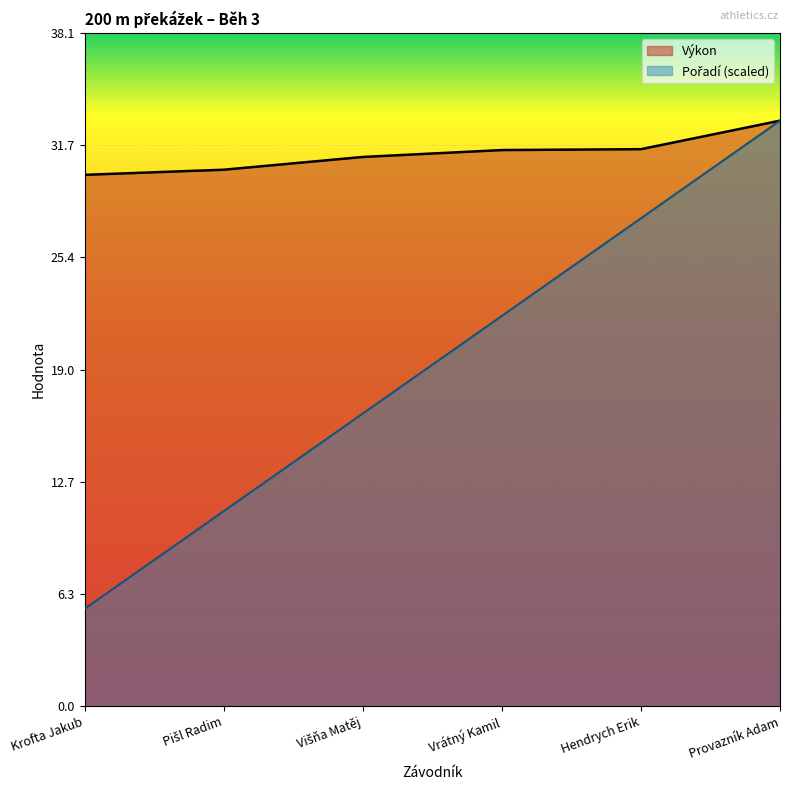

What are all the series names shown in the legend?

Pořadí, Výkon